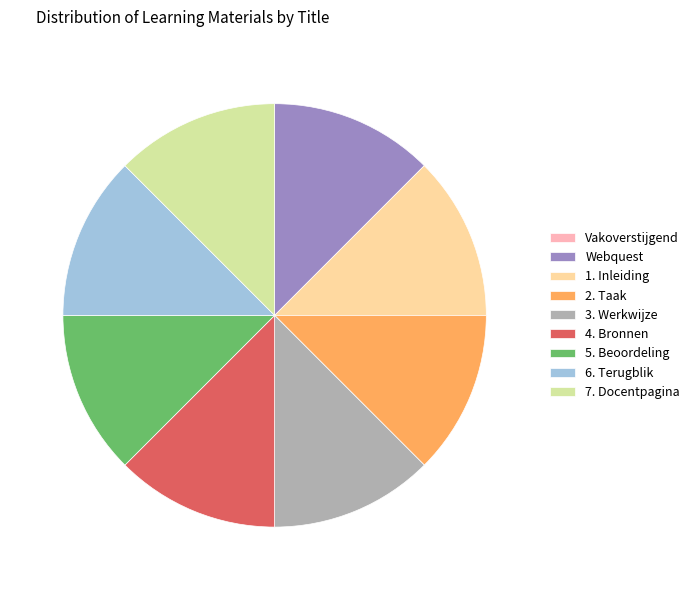

True or false: 2. Taak accounts for 12% of the total.

True